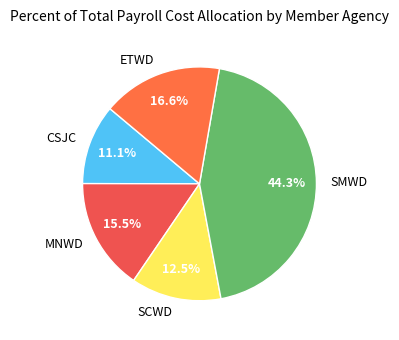

Is there any slice that represents more than half of the pie?

No